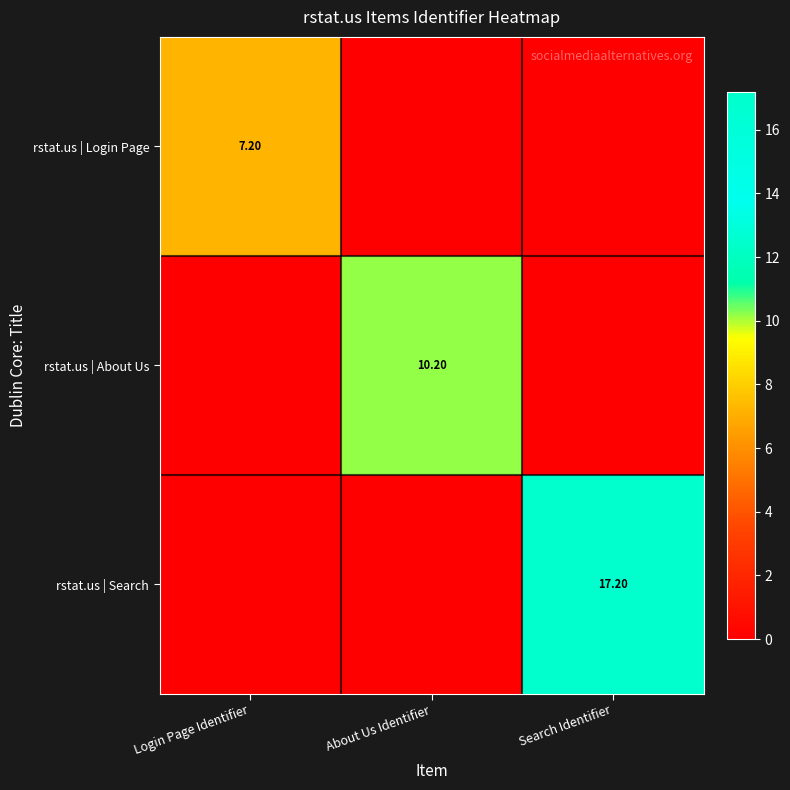

Rank the series at Login Page Identifier from lowest to highest value.

rstat.us | About Us, rstat.us | Search, rstat.us | Login Page